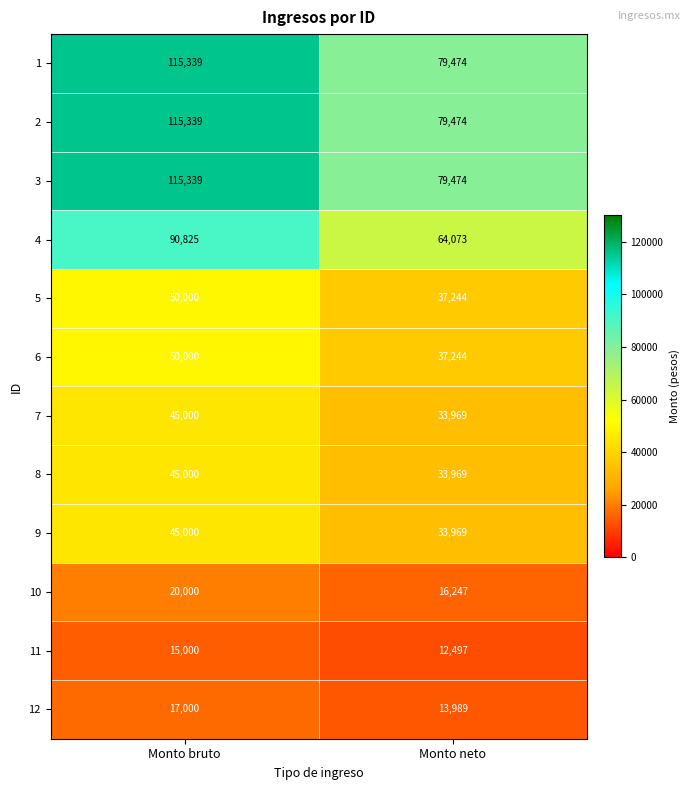

Where is 11 nearest to the value 13748?

Monto neto